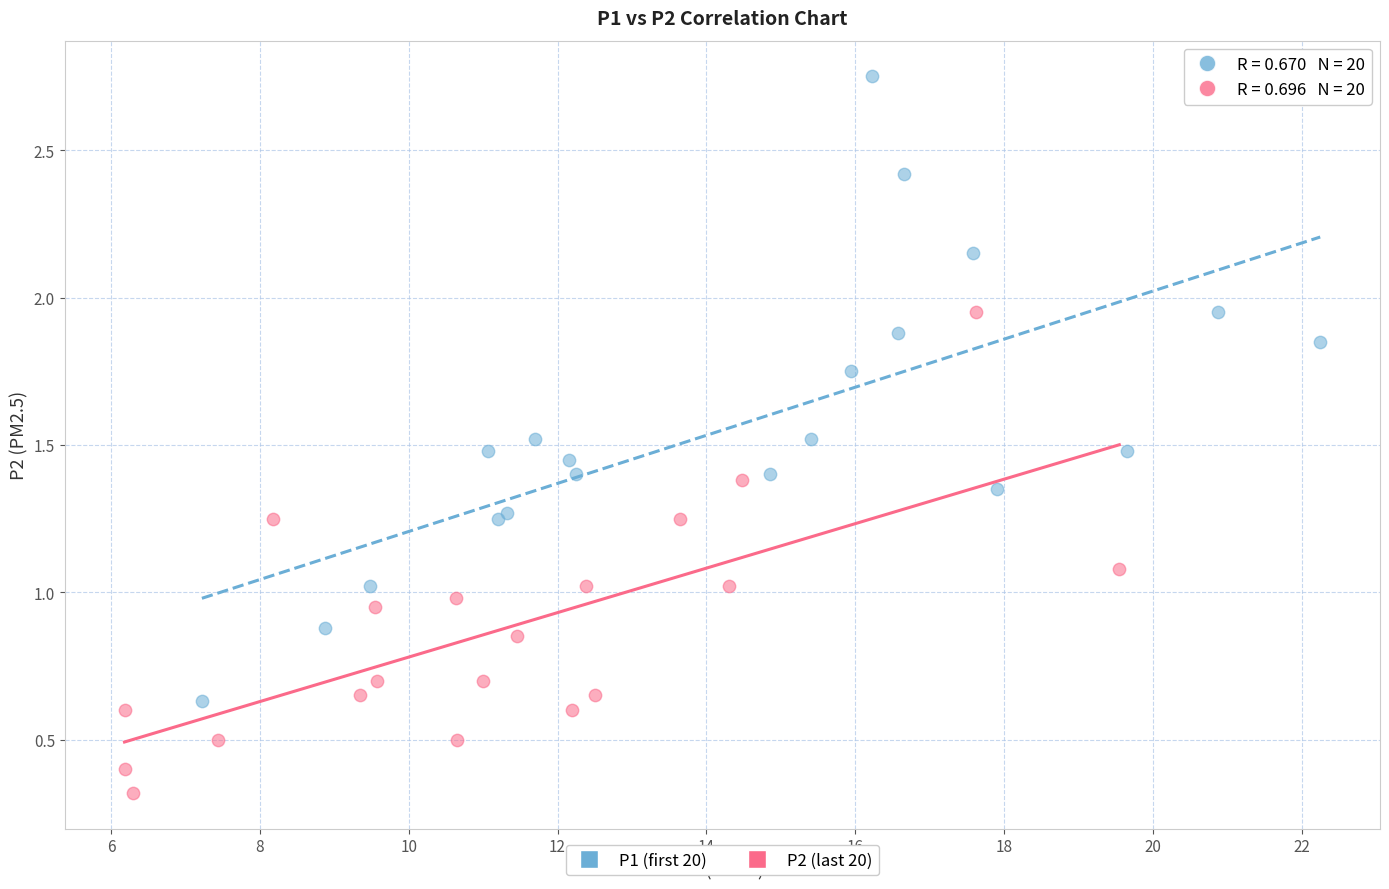

Which series contains the lowest Y value?

P2 (last 20)